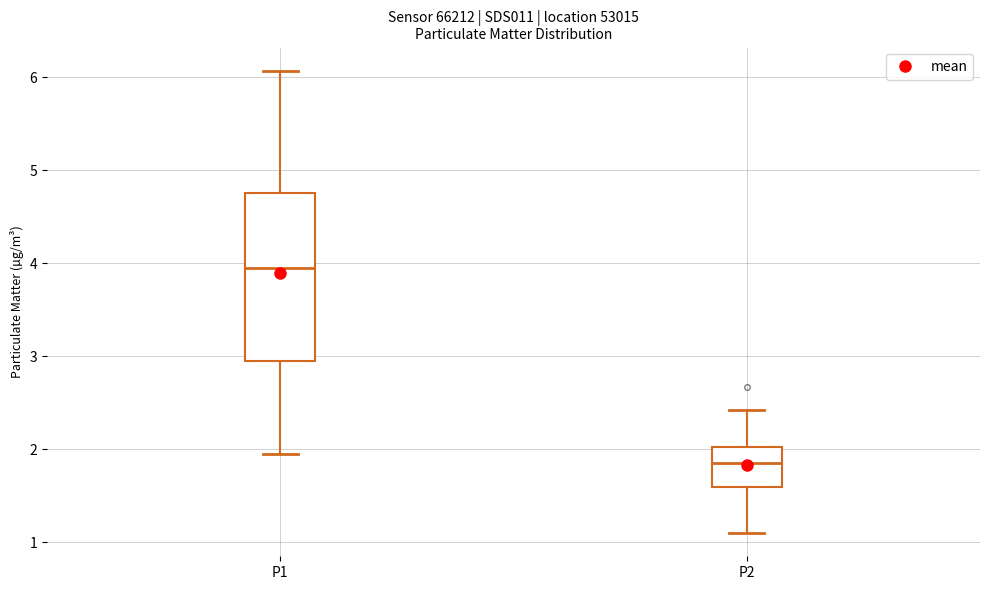

Reading left to right, transcribe this box plot: for each box, give where its median line is, the range the box spans, and where its two whiskers end, as read against the y-axis. The values are not printed on the chart, so give them approximately, as read against the axis.

P1: median 4.0, box 3.0 to 4.8, whiskers 2.0 to 6.1
P2: median 1.9, box 1.6 to 2.0, whiskers 1.1 to 2.4